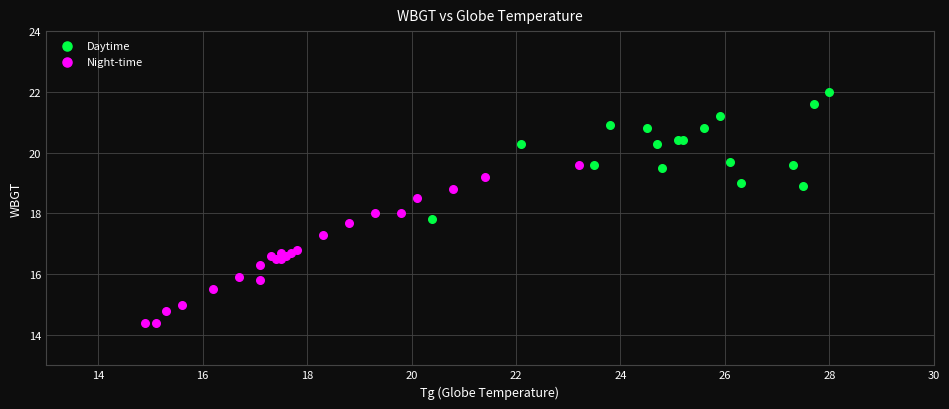

Which series has the widest spread of Y values?

Night-time